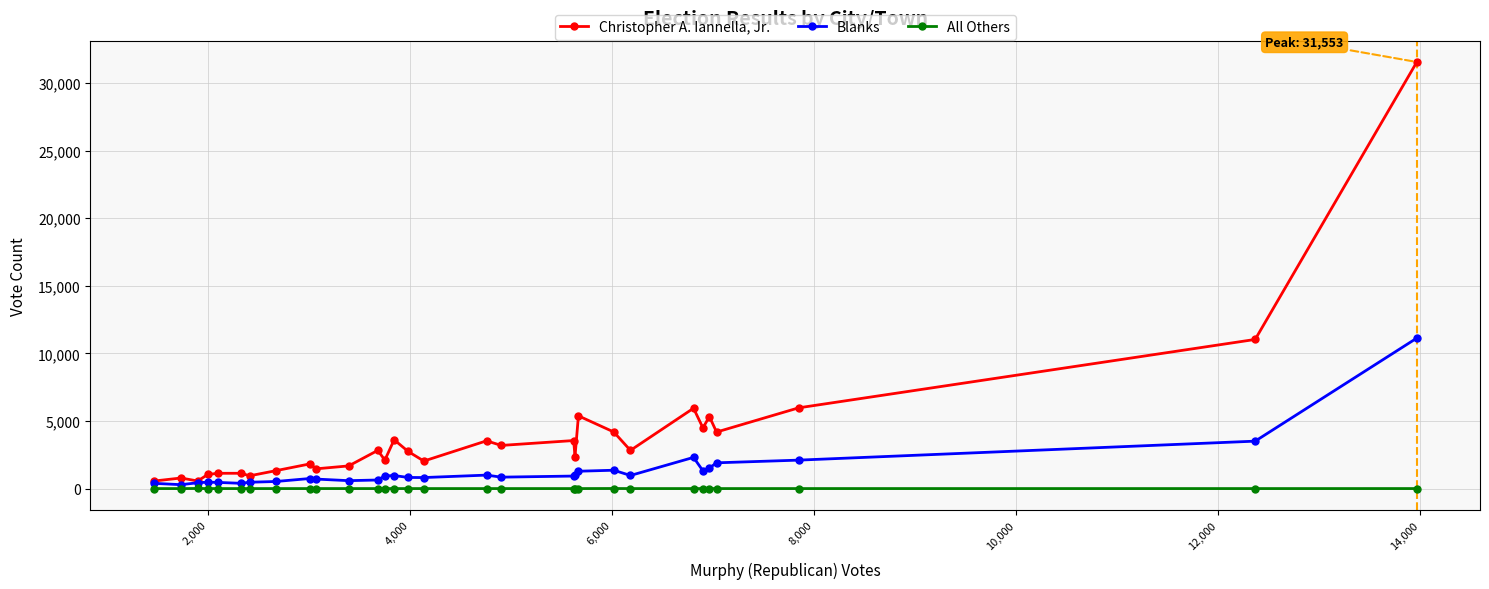

Which series has the largest total across all categories?

Christopher A. Iannella, Jr.